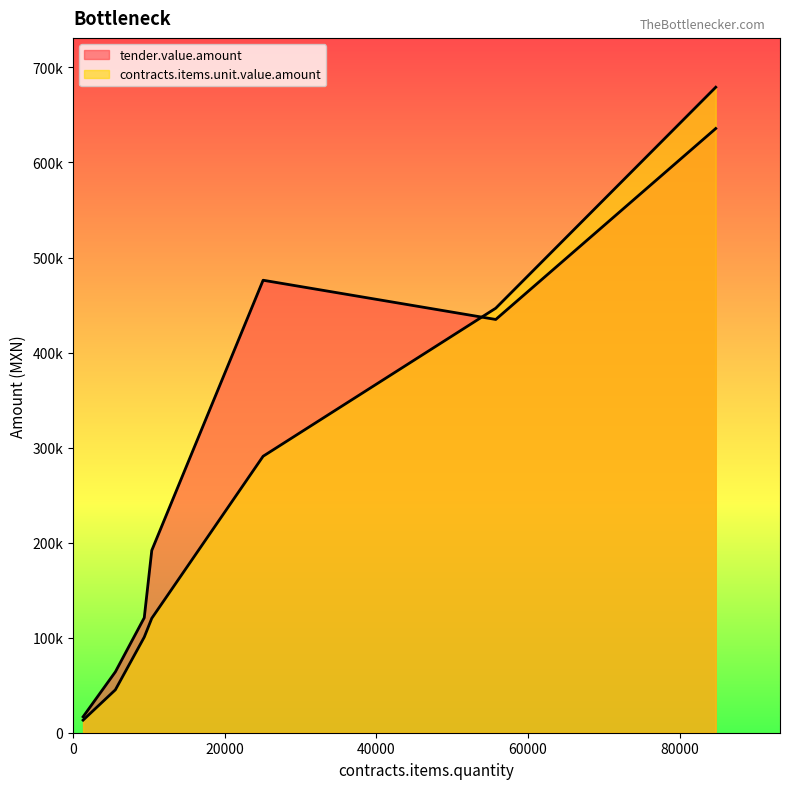

True or false: contracts.items.unit.value.amount has more than 2 interior local peaks.

False